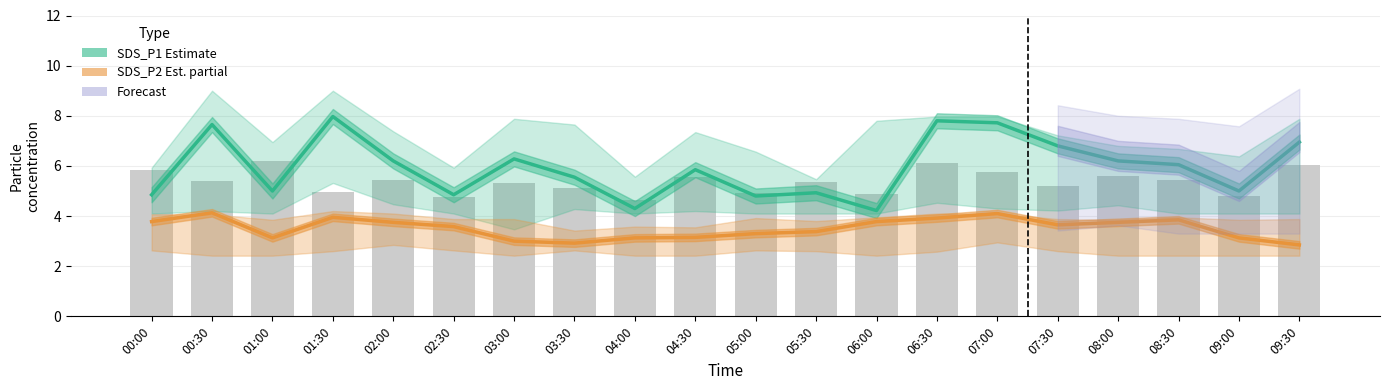

Is it true that bars equals 5.1 at 03:30?

True